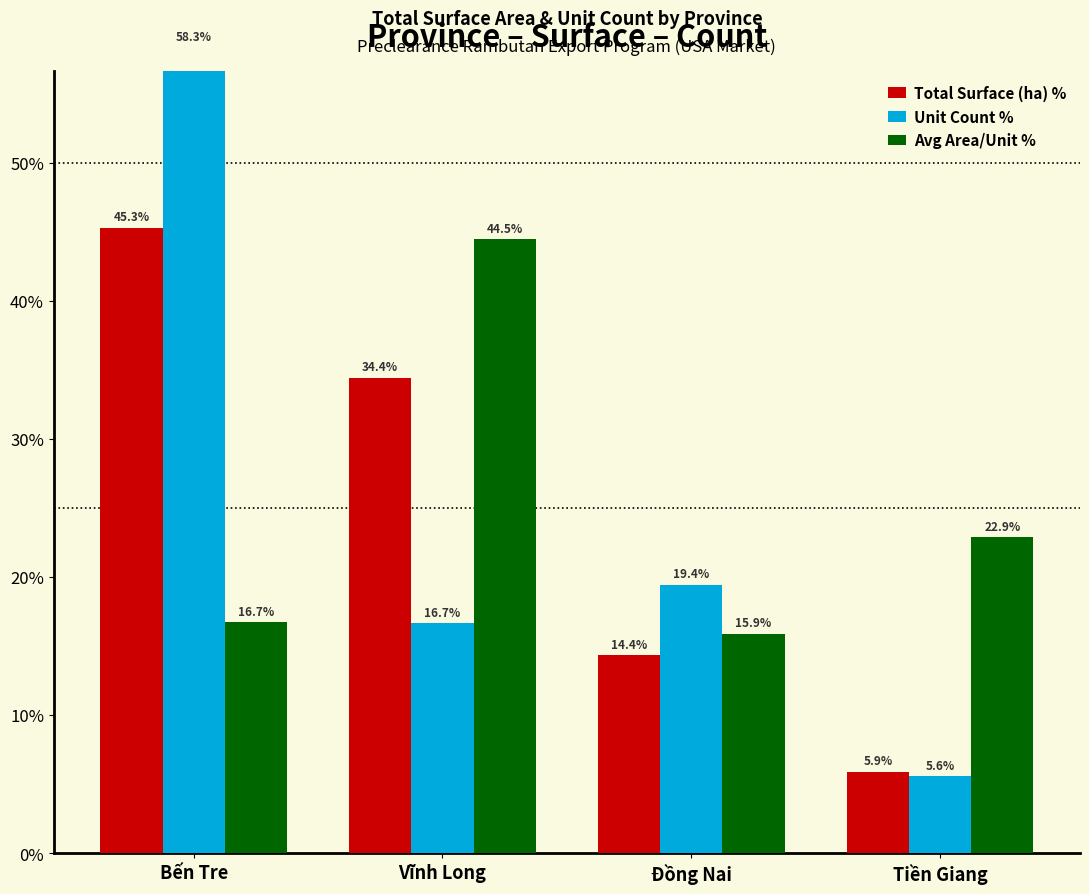

Reading left to right, transcribe all the data shown in this chart.

Total Surface (ha) %: Bến Tre=45.3	Vĩnh Long=34.4	Đồng Nai=14.4	Tiền Giang=5.9
Unit Count %: Bến Tre=58.3	Vĩnh Long=16.7	Đồng Nai=19.4	Tiền Giang=5.6
Avg Area/Unit %: Bến Tre=16.7	Vĩnh Long=44.5	Đồng Nai=15.9	Tiền Giang=22.9